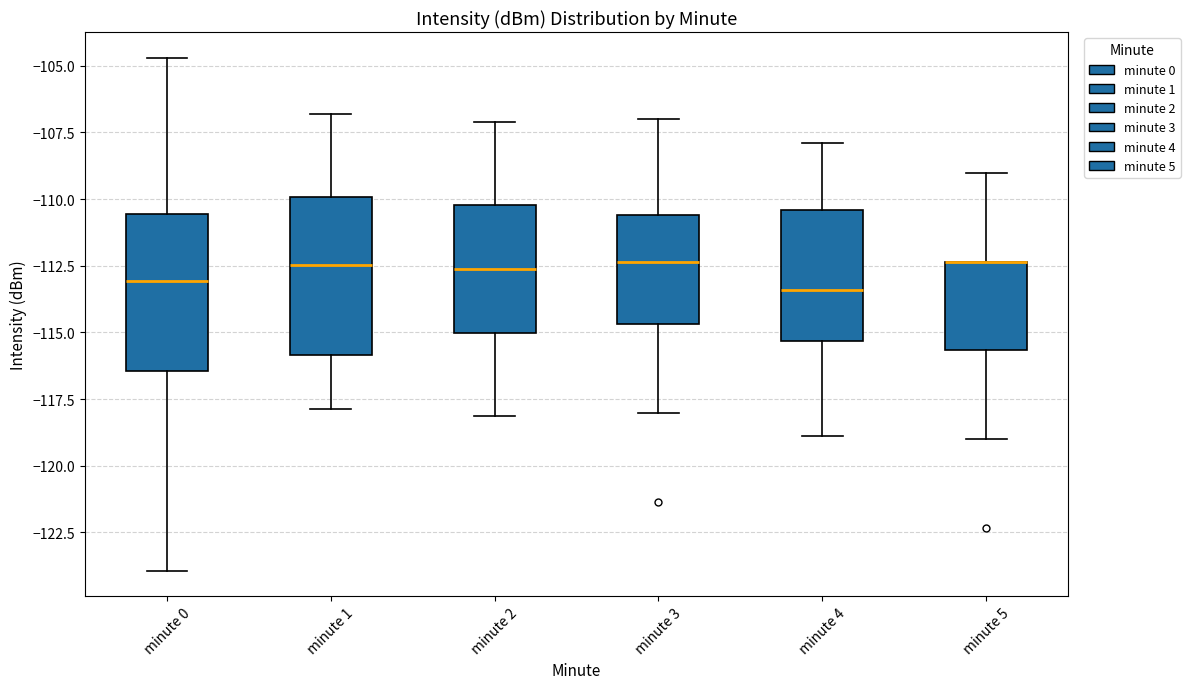

Reading left to right, transcribe this box plot: for each box, give where its median line is, the range the box spans, and where its two whiskers end, as read against the y-axis. The values are not printed on the chart, so give them approximately, as read against the axis.

minute 0: median -113.0, box -116.5 to -110.5, whiskers -124.0 to -104.5
minute 1: median -112.5, box -116.0 to -110.0, whiskers -118.0 to -107.0
minute 2: median -112.5, box -115.0 to -110.0, whiskers -118.0 to -107.0
minute 3: median -112.5, box -114.5 to -110.5, whiskers -118.0 to -107.0
minute 4: median -113.5, box -115.5 to -110.5, whiskers -119.0 to -108.0
minute 5: median -112.5 (drawn on the box's upper edge), box -115.5 to -112.5, whiskers -119.0 to -109.0